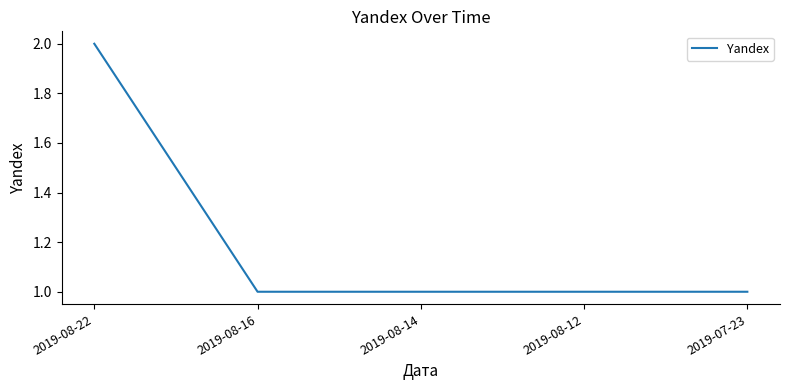

Reading left to right, extract all data points from this chart.

2019-08-22=2	2019-08-16=1	2019-08-14=1	2019-08-12=1	2019-07-23=1